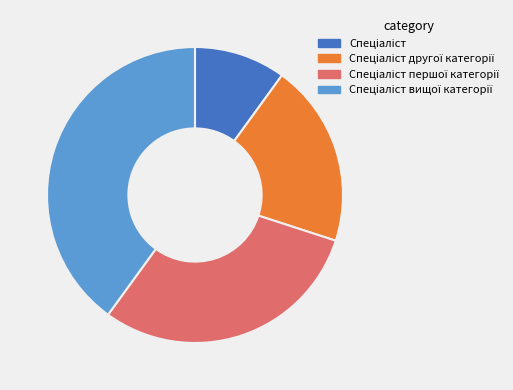

Does any single category account for the majority?

No